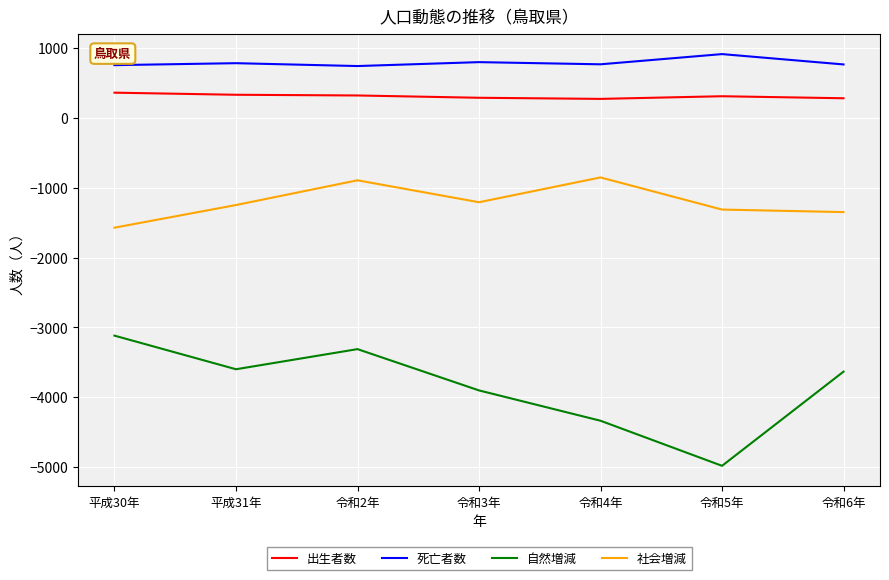

At which label is 自然増減 closest to -4048?

令和3年